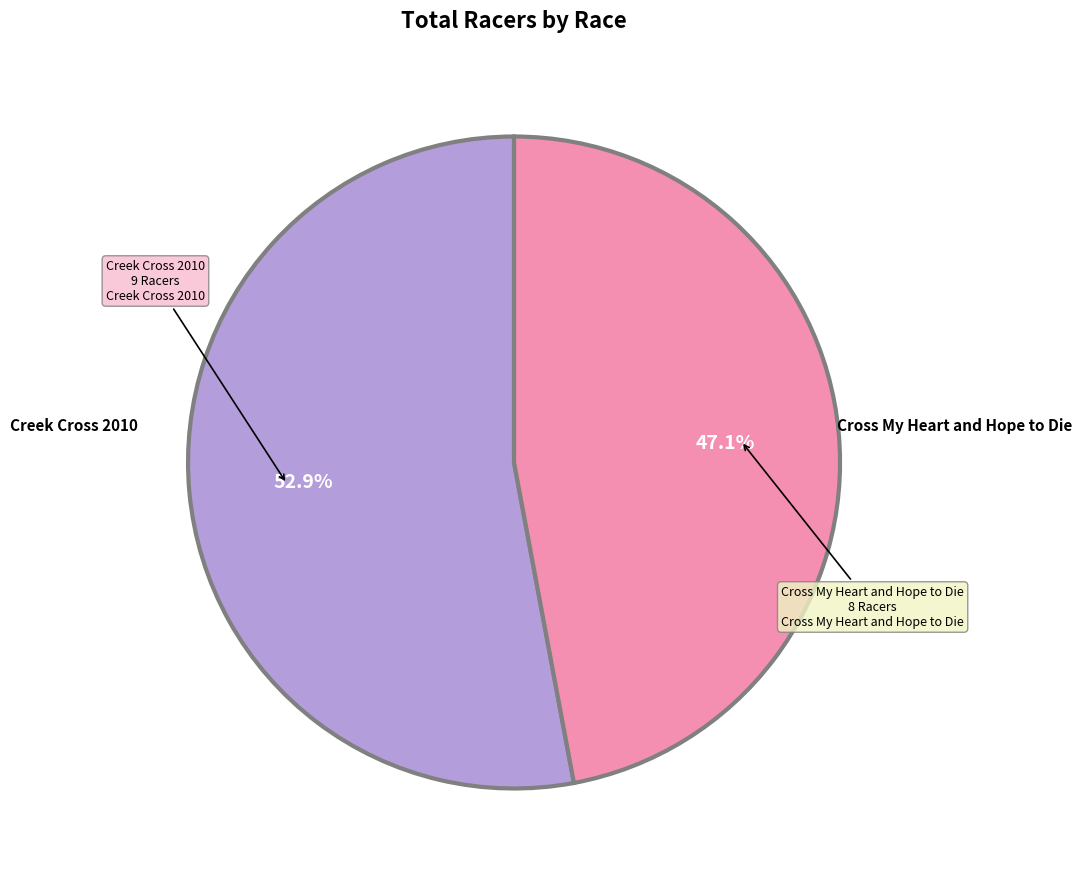

Does any single category account for the majority?

Yes